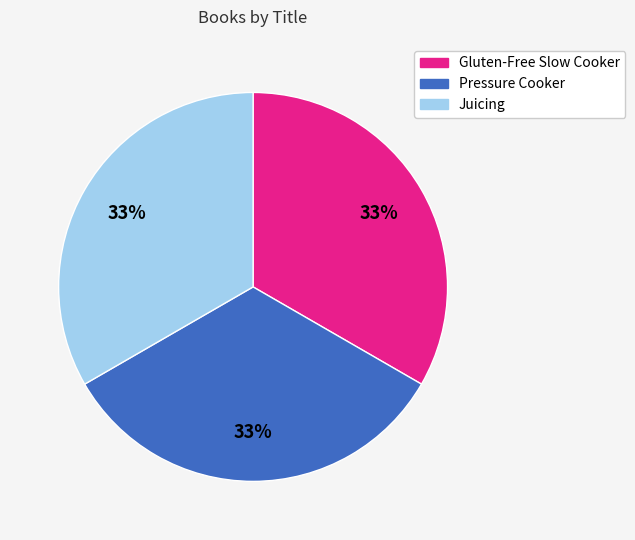

Approximately how many times larger is the value at Pressure Cooker compared to Gluten-Free Slow Cooker?

1.0